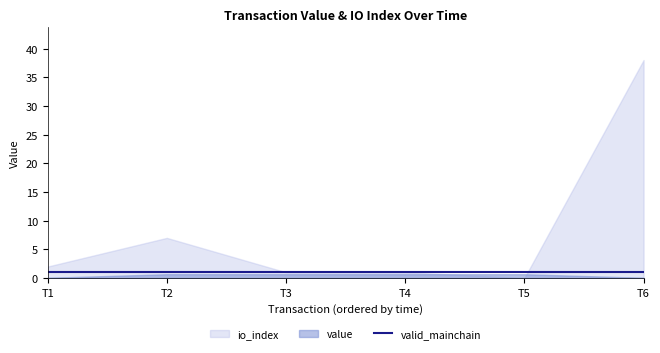

Which series has the widest spread of values?

io_index